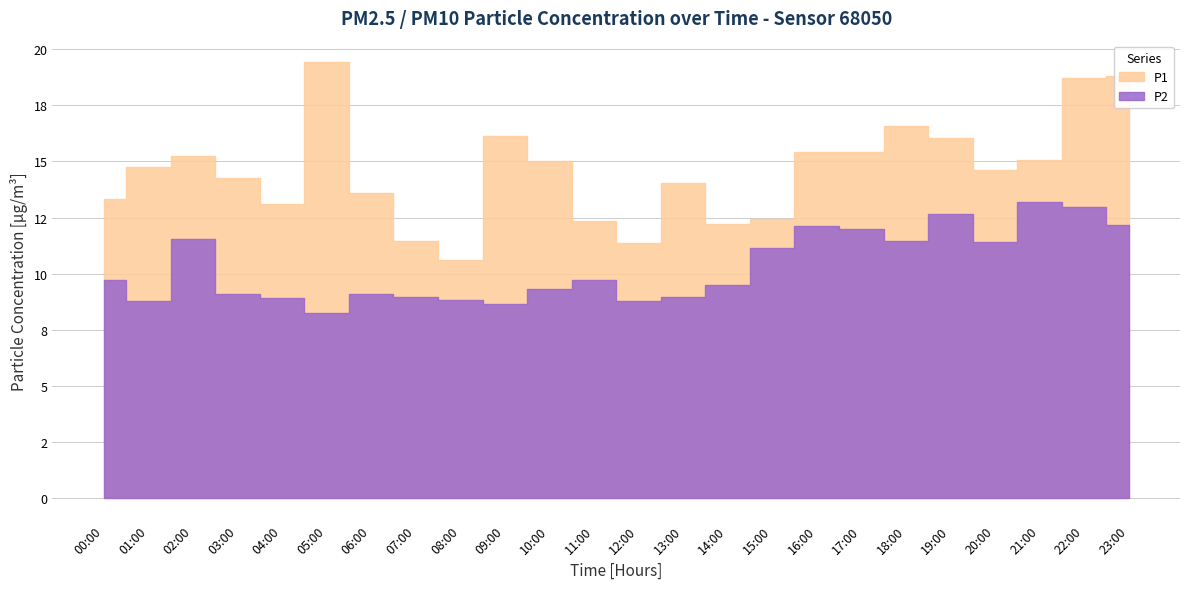

What is the greatest value displayed?

19.4